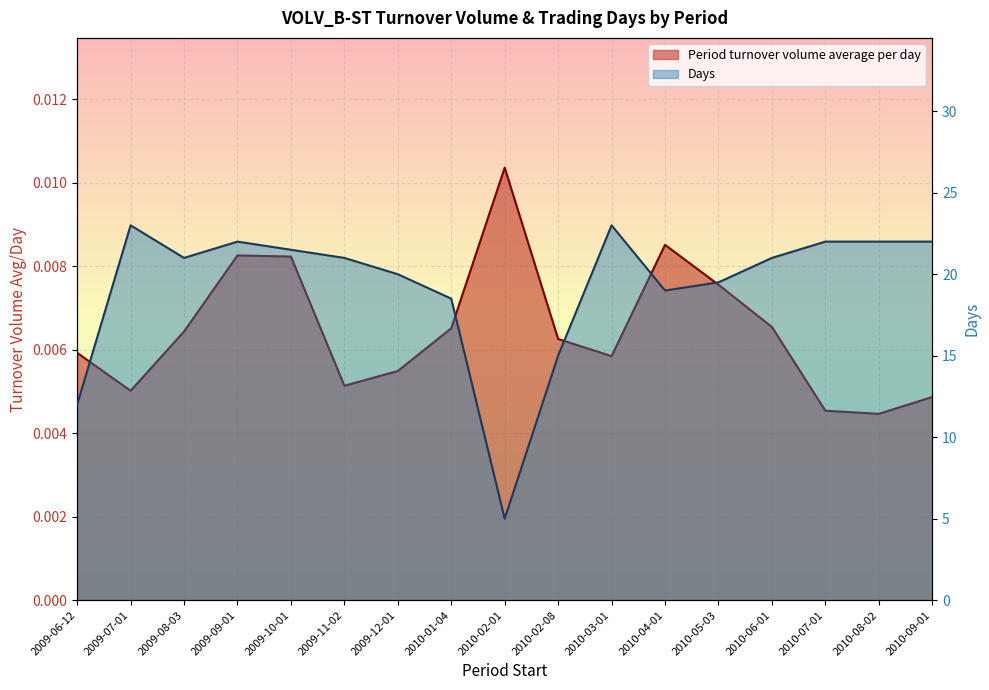

List the series in order of their peak value, highest first.

Days, Period turnover volume average per day